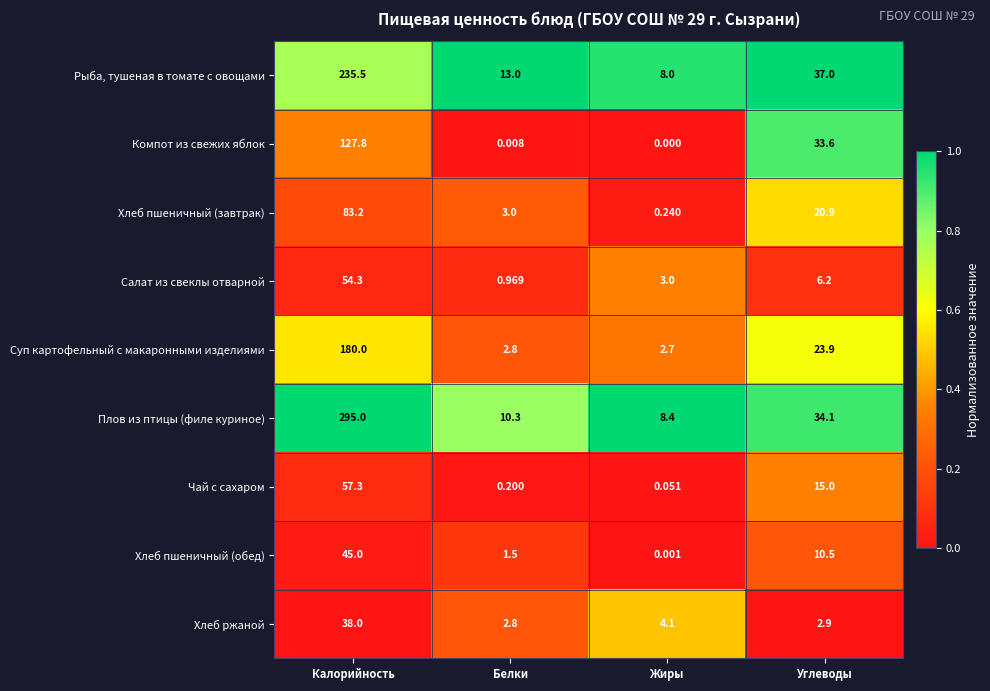

At which category is the sum across all series the highest?

Калорийность